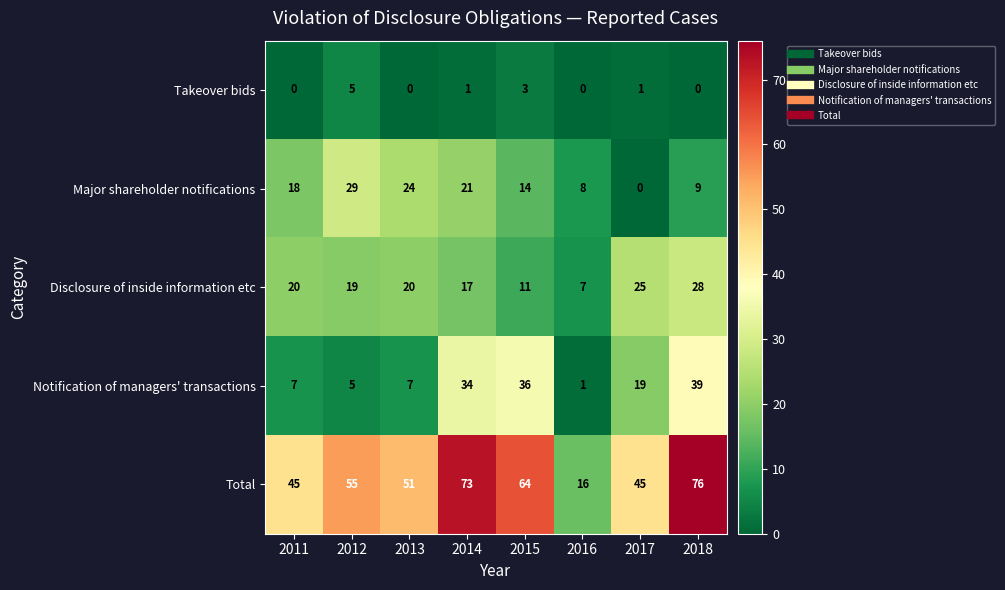

What is the difference between the maximum and second lowest values in the Major shareholder notifications series?

21